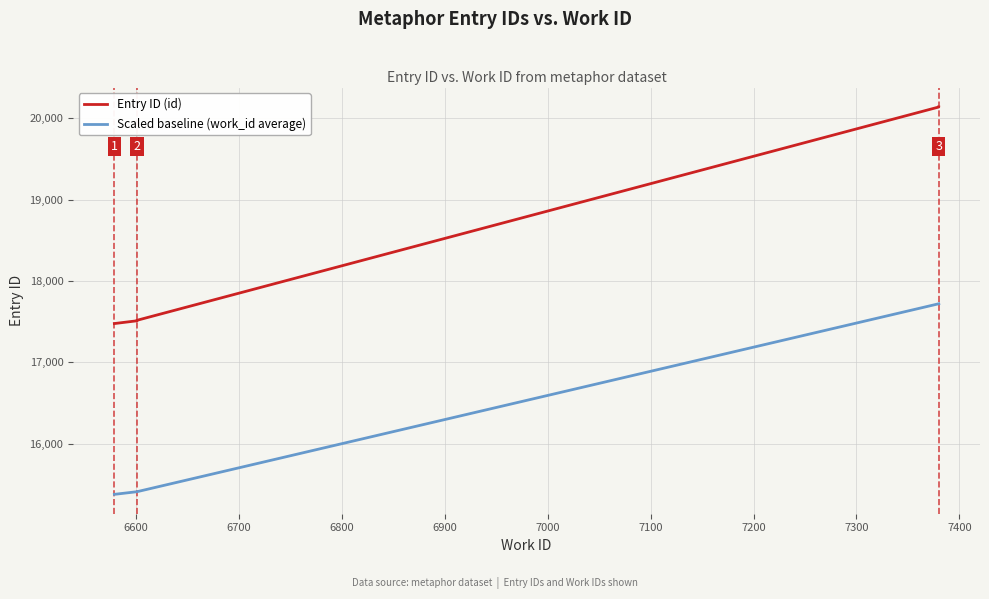

Between 17517 and 17477, which is larger?

17517